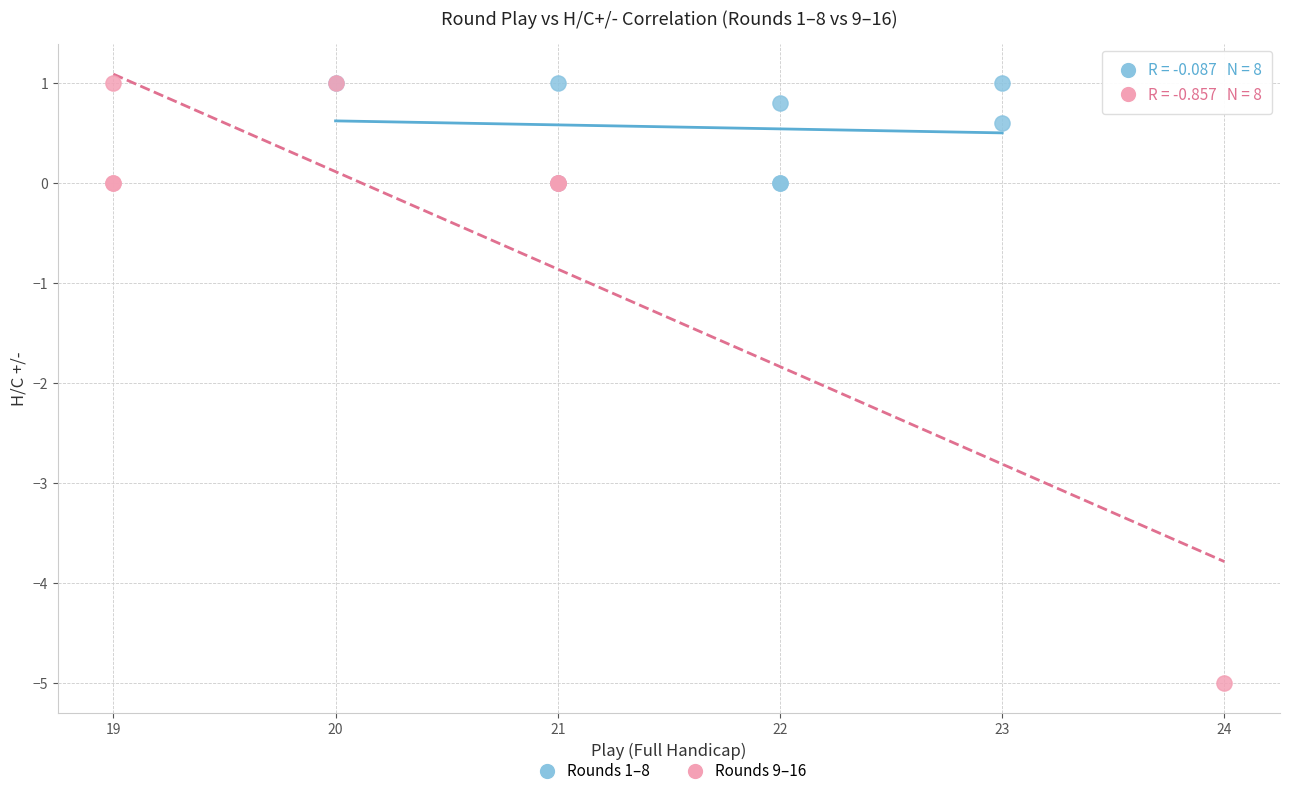

What are all the series names shown in the legend?

Rounds 1–8, Rounds 9–16